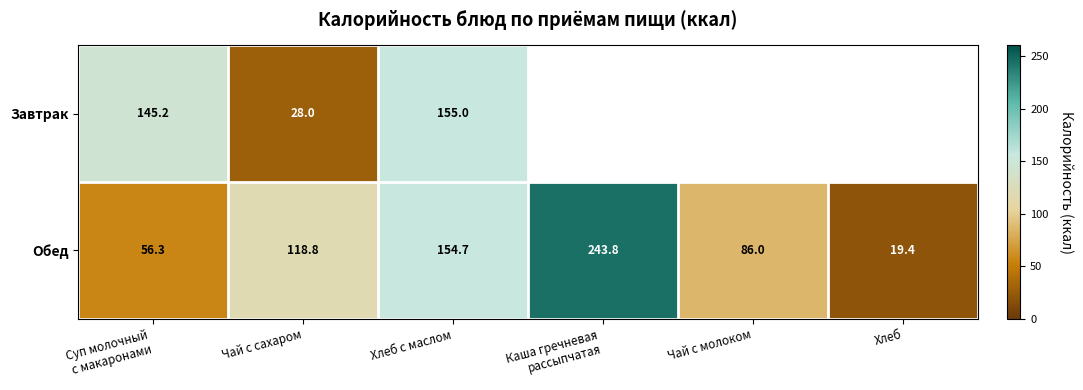

Which series changed the most between Чай с сахаром and Хлеб с маслом?

Завтрак